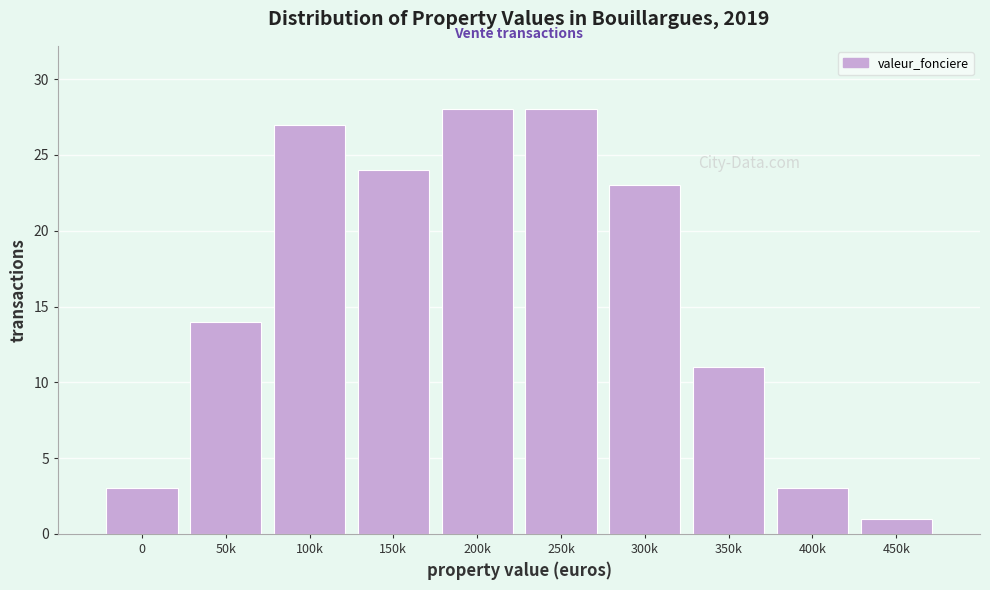

Reading left to right, transcribe all the data shown in this chart.

0=3	50k=14	100k=27	150k=24	200k=28	250k=28	300k=23	350k=11	400k=3	450k=1